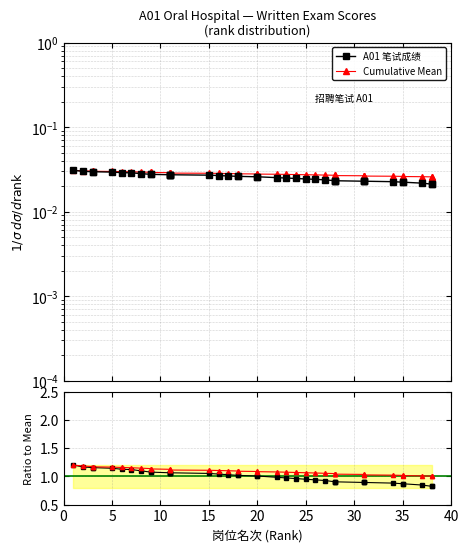

Reading left to right, list all the values displayed in this chart.

A01 笔试成绩: 1.2	1.2	1.2	1.2	1.1	1.1	1.1	1.1	1.1	1.1	1.1	1.1	1.1	1.1	1.1	1.0	1.0	1.0	1.0	1.0	1.0	1.0	1.0	1.0	0.9	0.9	0.9	0.9	0.9	0.9	0.9	0.9	0.9	0.9	0.9	0.9	0.8	0.8	0.8
Cumulative Mean: 1.2	1.2	1.2	1.2	1.2	1.2	1.2	1.1	1.1	1.1	1.1	1.1	1.1	1.1	1.1	1.1	1.1	1.1	1.1	1.1	1.1	1.1	1.1	1.1	1.1	1.1	1.1	1.0	1.0	1.0	1.0	1.0	1.0	1.0	1.0	1.0	1.0	1.0	1.0